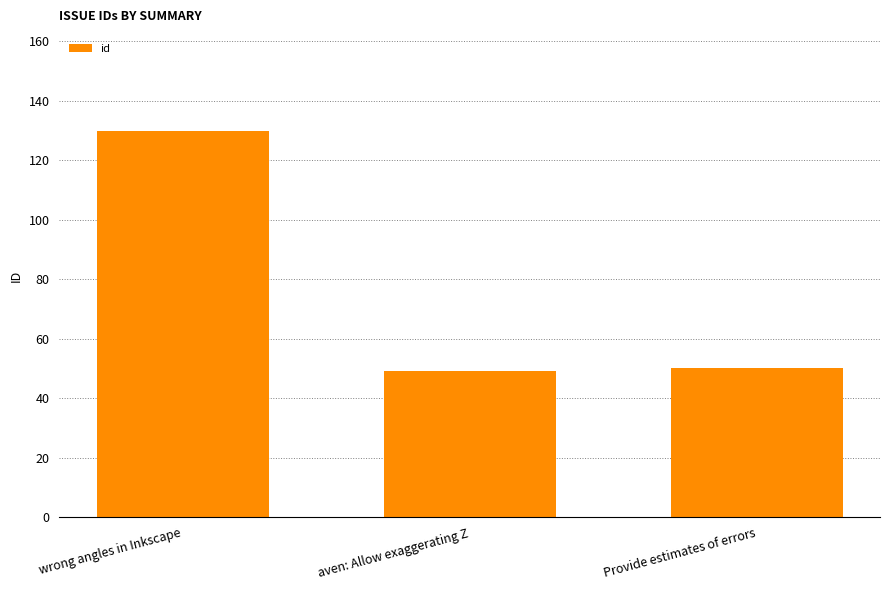

Reading left to right, what are all the values shown in this chart?

130	49	50